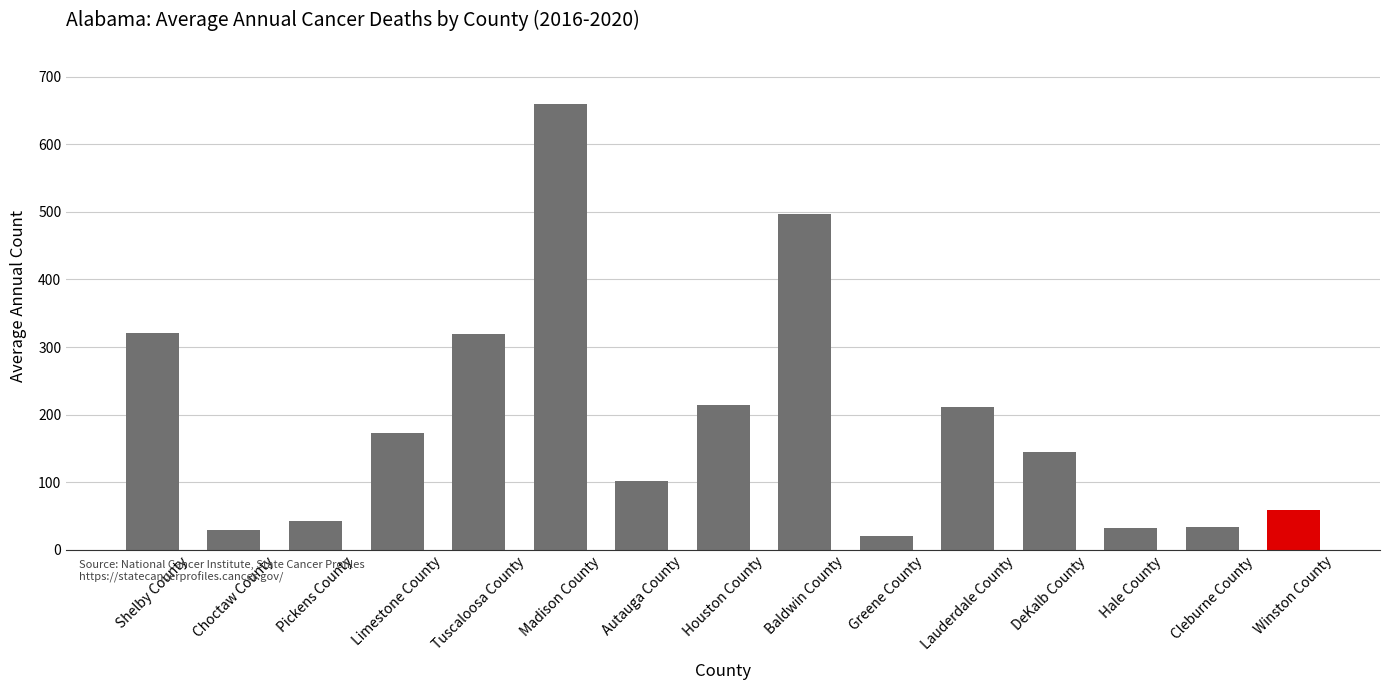

What position from the right is Cleburne County?

2